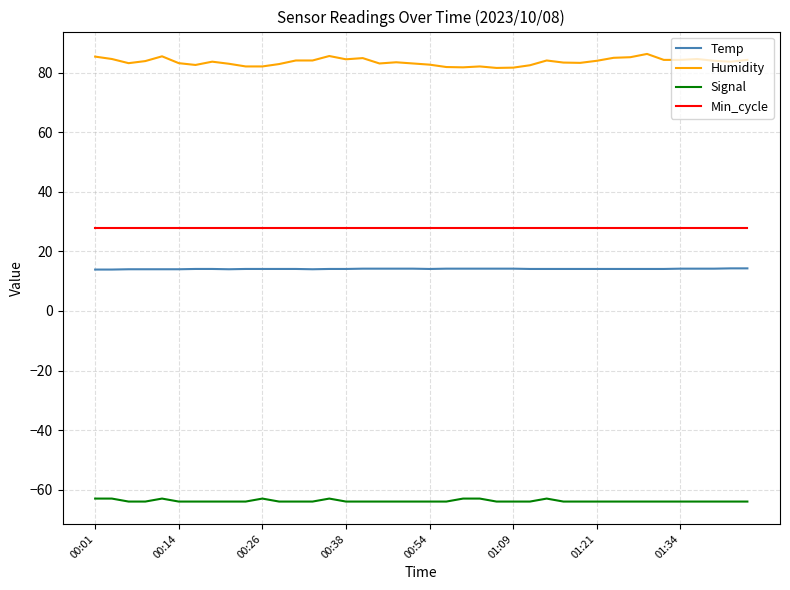

Which series has the largest total across all categories?

Humidity